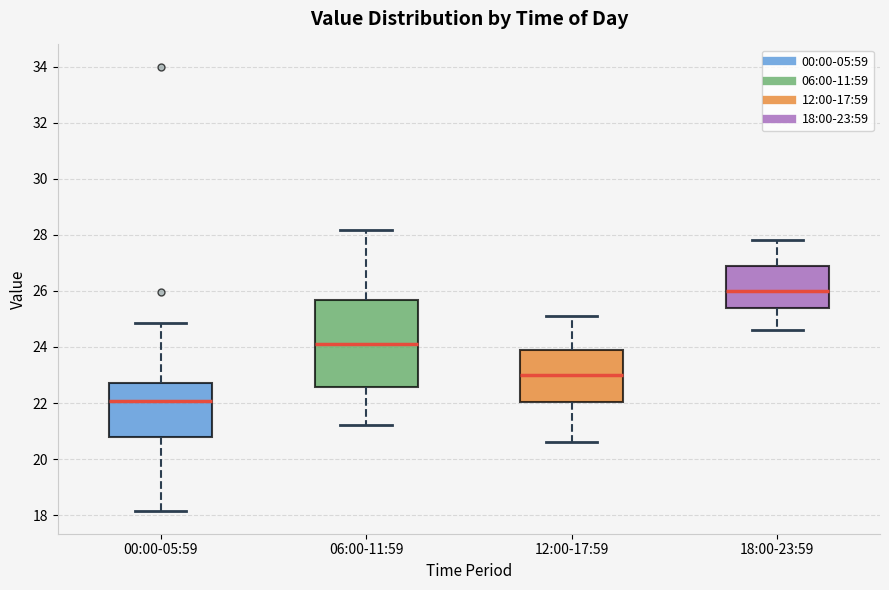

Reading left to right, read every box against the y-axis: the position of its median line, the range the box covers, and the ends of its whiskers. The values are not printed on the chart, so give them approximately, as read against the axis.

00:00-05:59: median 22.0, box 20.8 to 22.8, whiskers 18.2 to 24.8
06:00-11:59: median 24.2, box 22.6 to 25.6, whiskers 21.2 to 28.2
12:00-17:59: median 23.0, box 22.0 to 24.0, whiskers 20.6 to 25.2
18:00-23:59: median 26.0, box 25.4 to 26.8, whiskers 24.6 to 27.8